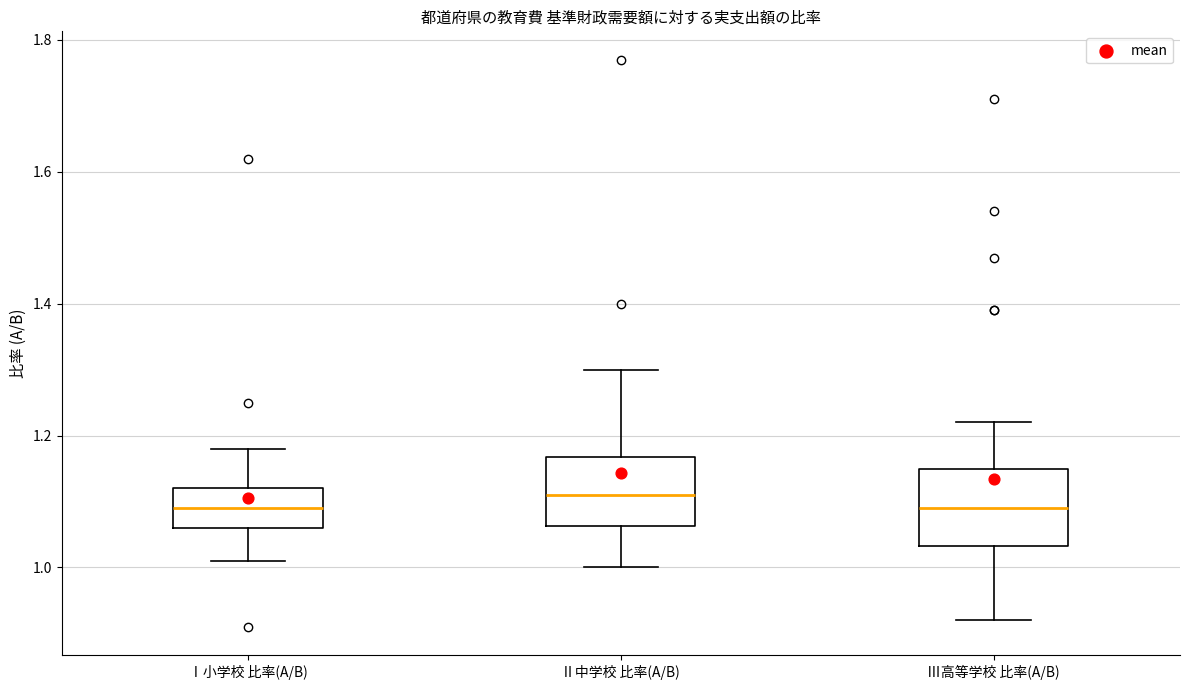

Where does the upper whisker of the box for Ⅲ高等学校 比率(A/B) end on the y-axis? The values are not printed on the chart, so give them approximately, as read against the axis.

1.22